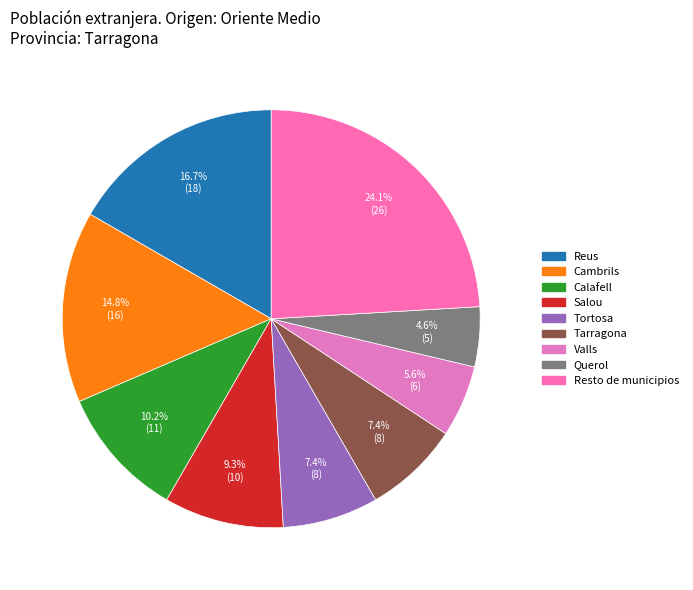

True or false: Salou accounts for 1% of the total.

False